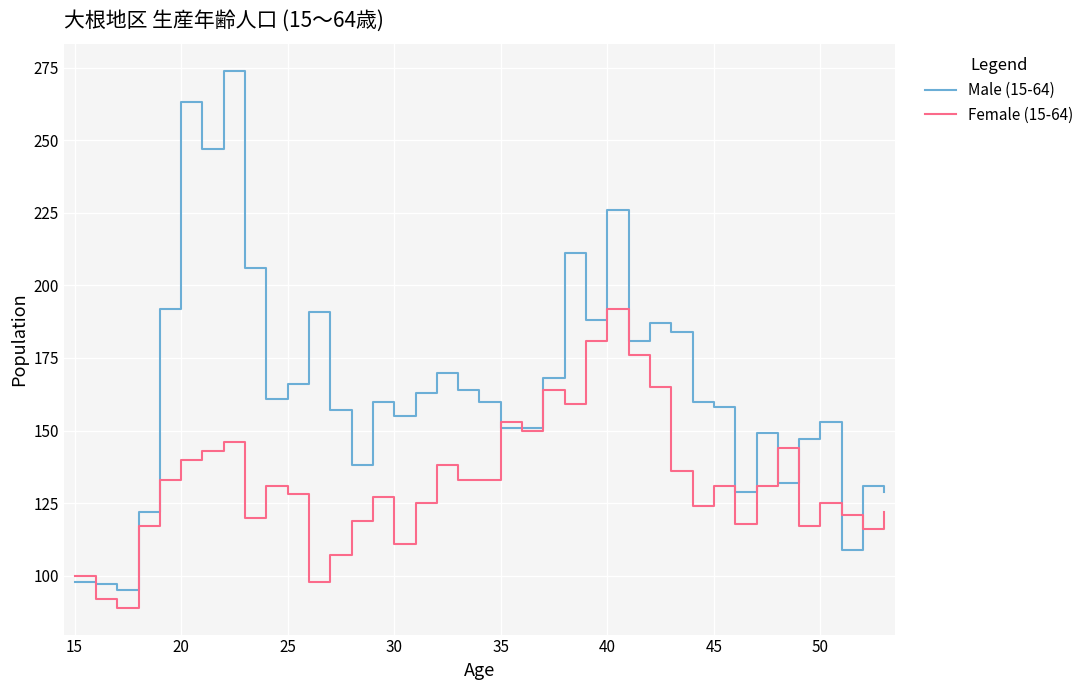

What is the minimum value shown in the chart?

89